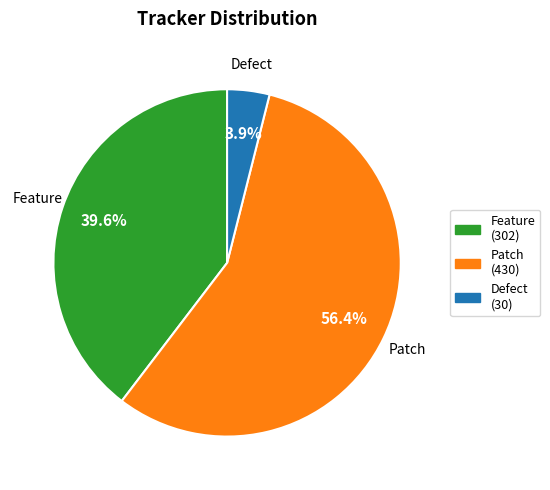

Is there any slice that represents more than half of the pie?

Yes